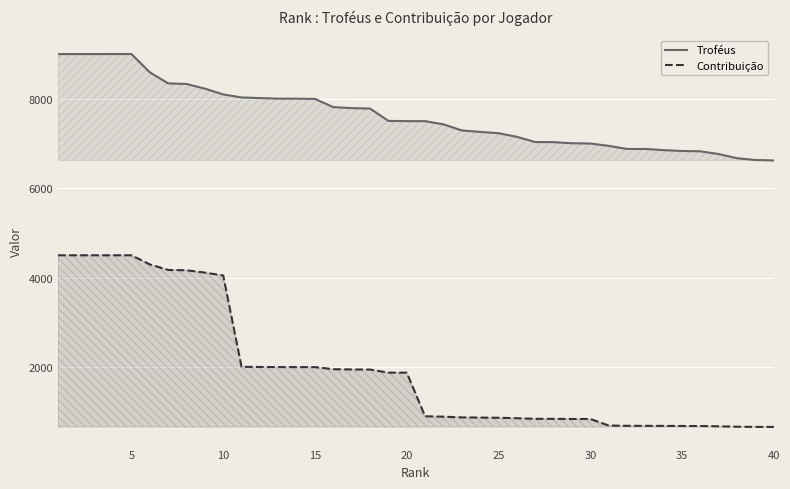

What are all the series names shown in the legend?

Troféus, Contribuição